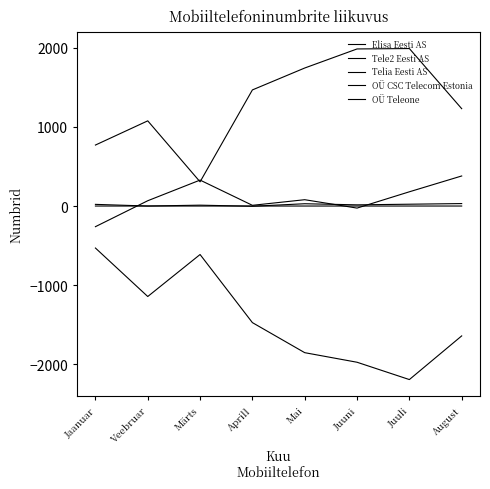

Does the chart have visible grid lines?

No